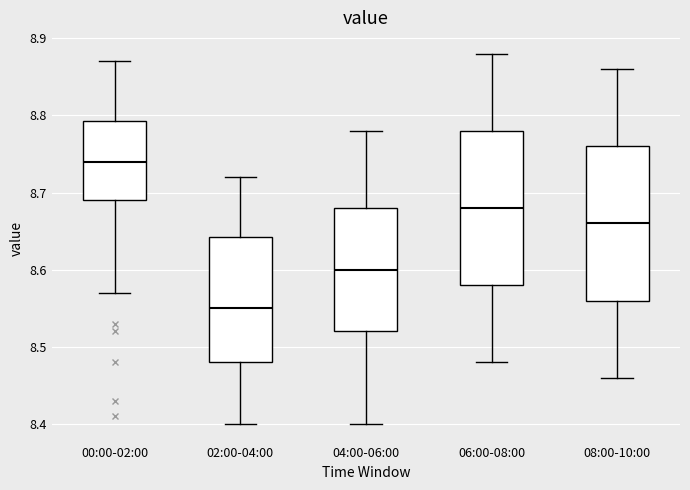

Reading left to right, read every box against the y-axis: the position of its median line, the range the box covers, and the ends of its whiskers. The values are not printed on the chart, so give them approximately, as read against the axis.

00:00-02:00: median 8.74, box 8.69 to 8.79, whiskers 8.57 to 8.87
02:00-04:00: median 8.55, box 8.48 to 8.64, whiskers 8.40 to 8.72
04:00-06:00: median 8.60, box 8.52 to 8.68, whiskers 8.40 to 8.78
06:00-08:00: median 8.68, box 8.58 to 8.78, whiskers 8.48 to 8.88
08:00-10:00: median 8.66, box 8.56 to 8.76, whiskers 8.46 to 8.86